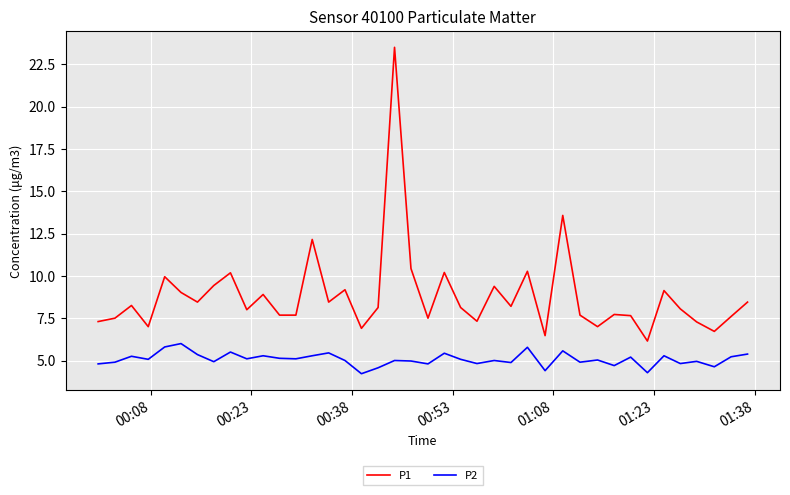

Rank the series by their average value, from lowest to highest.

P2, P1